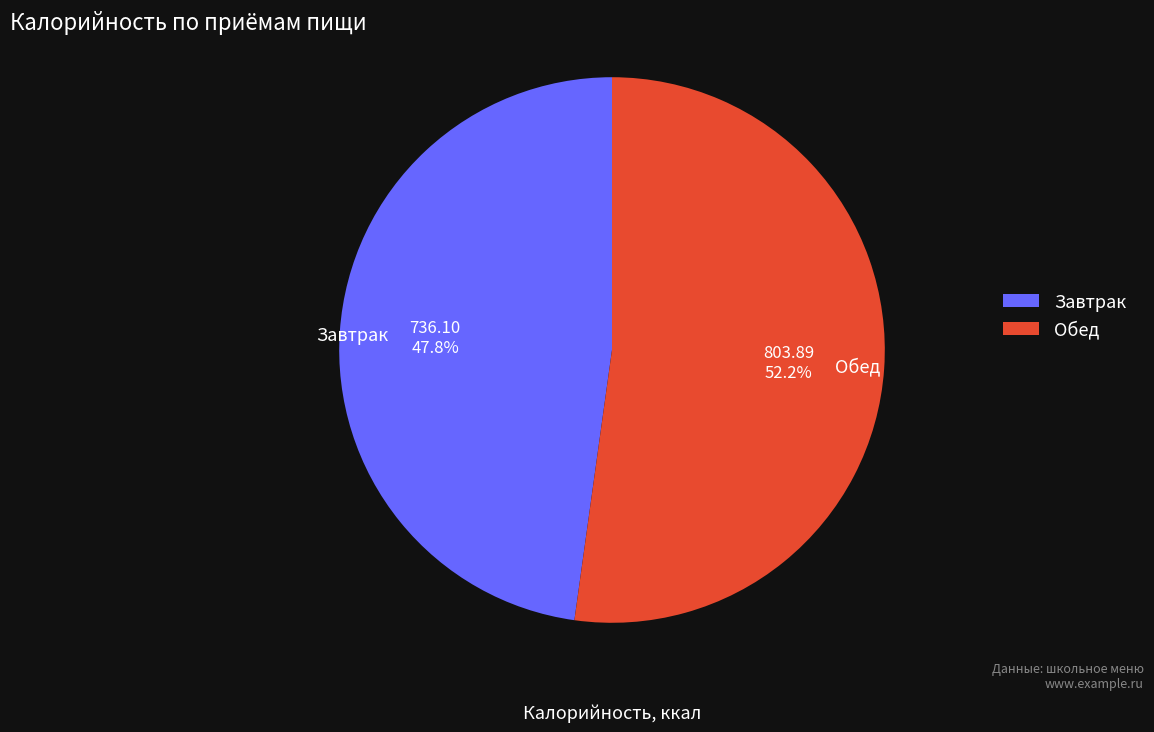

To the nearest percent, what is the difference between the Обед and Завтрак slice percentages?

4%